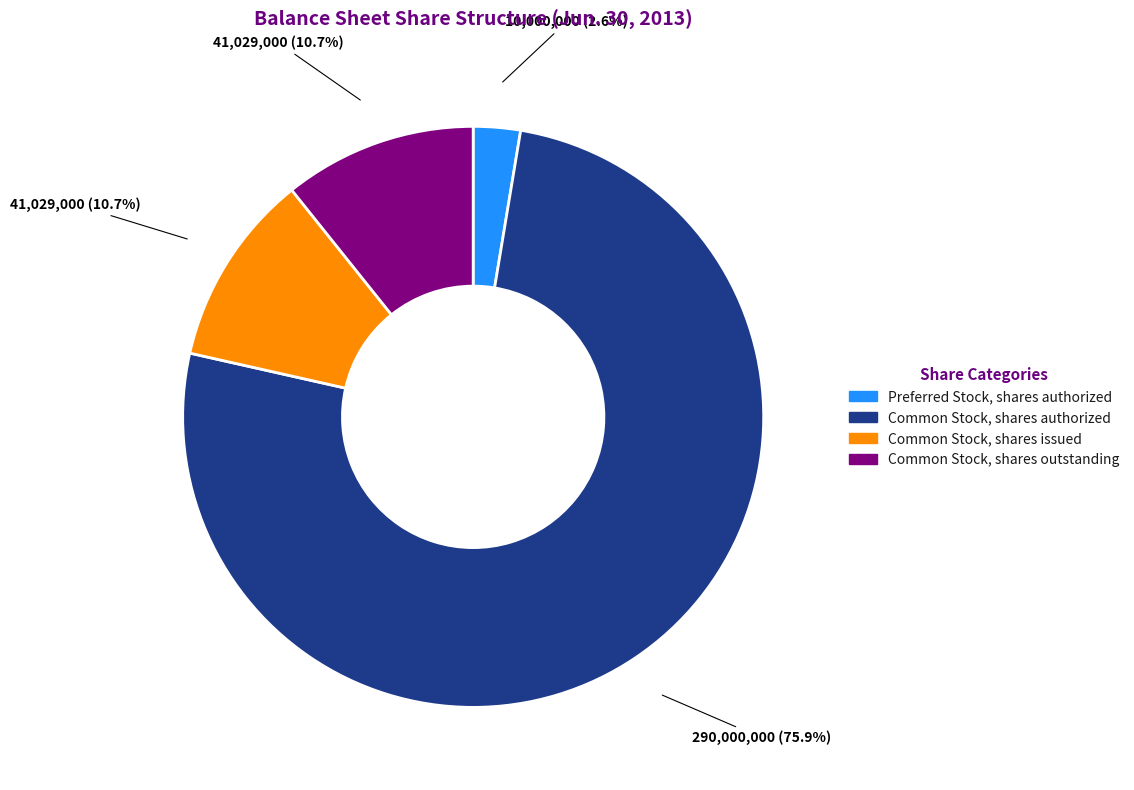

To the nearest percent, what is the average slice percentage?

25%